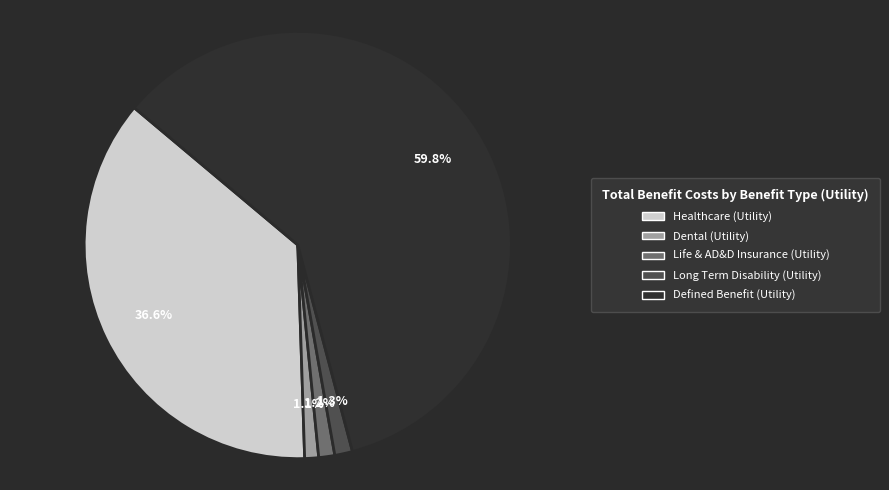

Which has a higher value, Dental (Utility) or Defined Benefit (Utility)?

Defined Benefit (Utility)